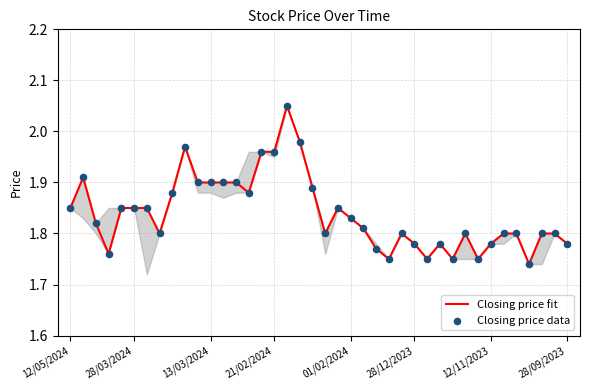

Is the value of Closing price fit at 38 greater than the value of Closing price data at 12?

No